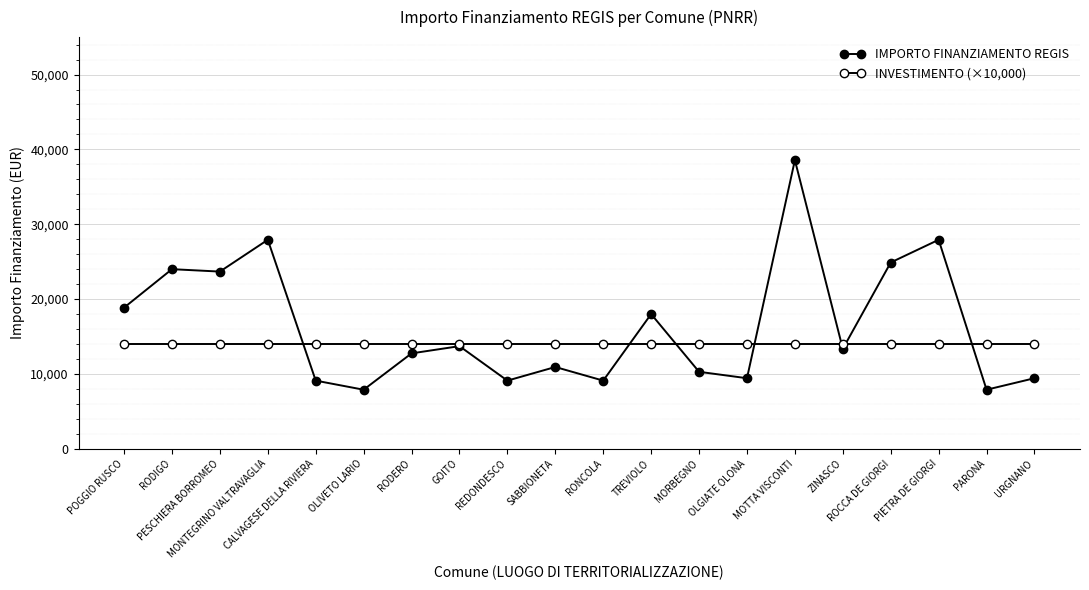

Between OLIVETO LARIO and OLGIATE OLONA, which series saw the biggest shift?

IMPORTO FINANZIAMENTO REGIS